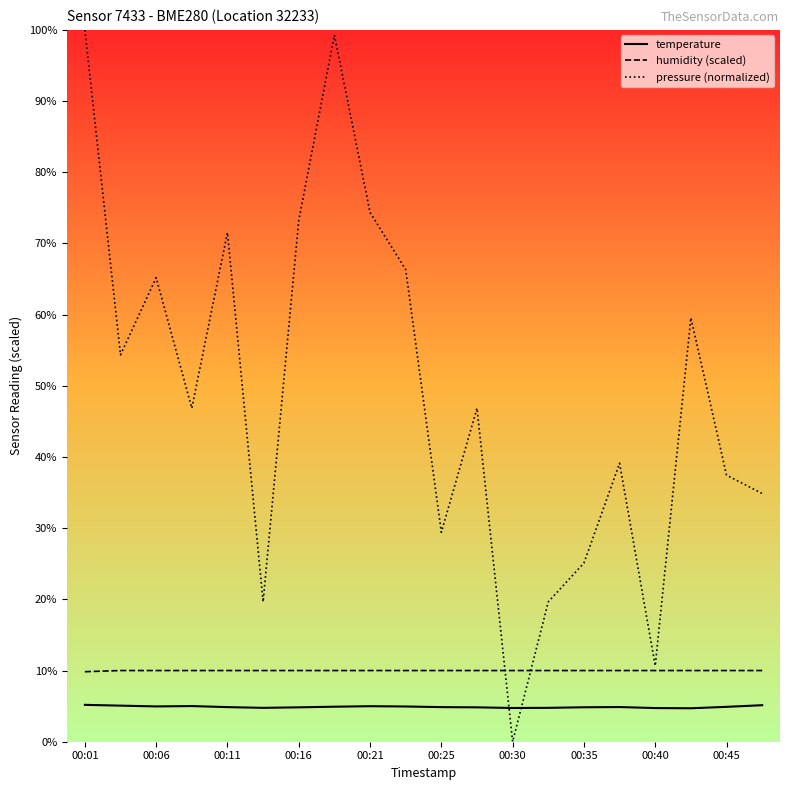

Which series has the widest spread of values?

pressure (normalized)